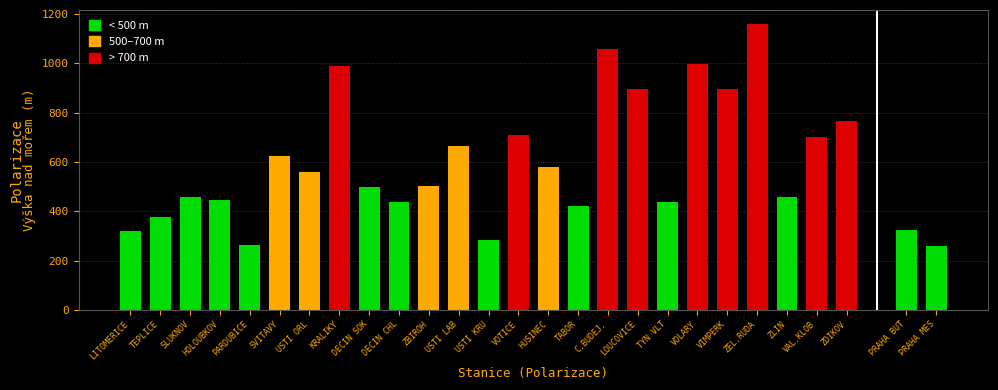

What is the change in value from LITOMERICE to ZDIKOV?

+445